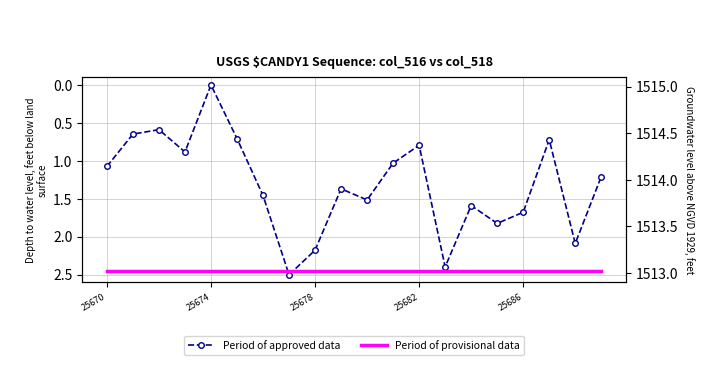

At which label does Period of provisional data reach its peak?

25670